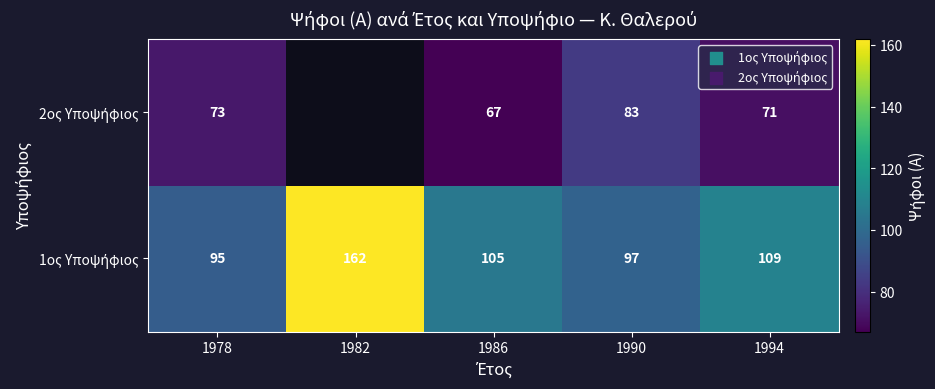

What is the spread (max minus min) of values at 1986?

38